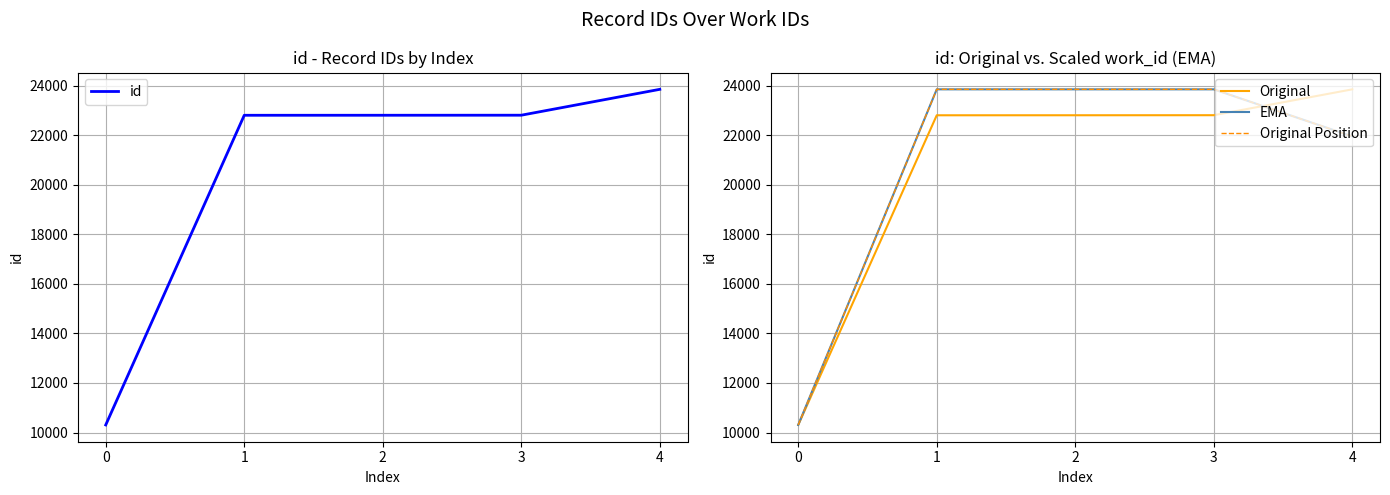

True or false: EMA and Original Position cross at least once.

False